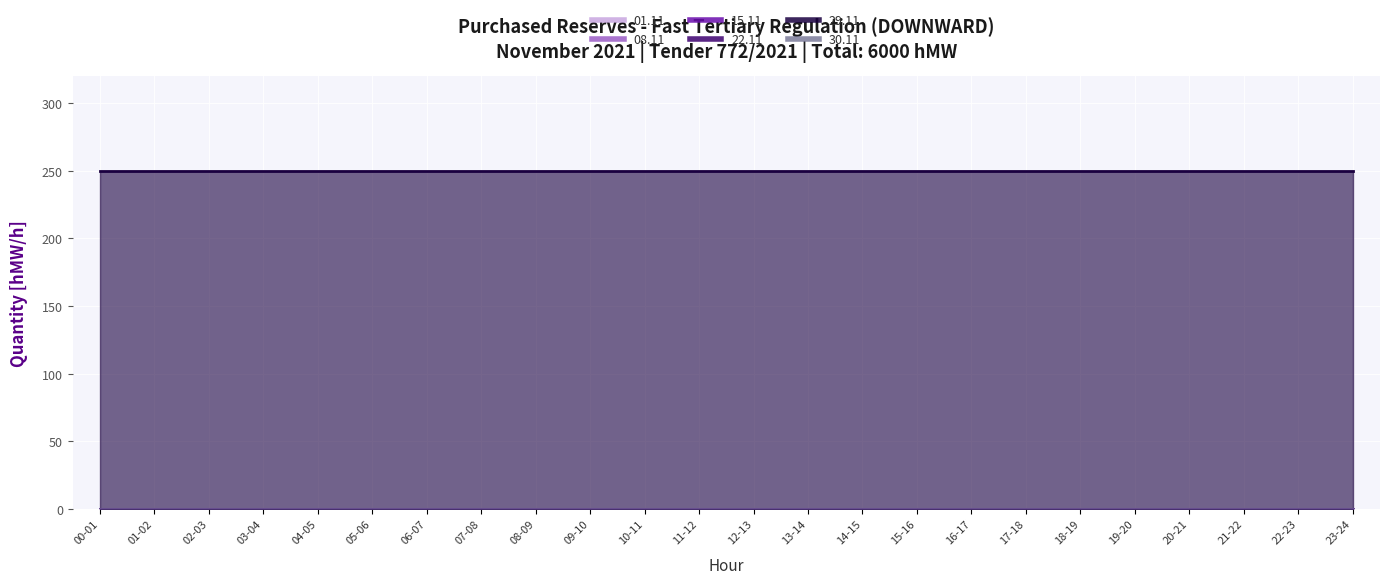

What are all the series names shown in the legend?

01.11, 08.11, 15.11, 22.11, 29.11, 30.11